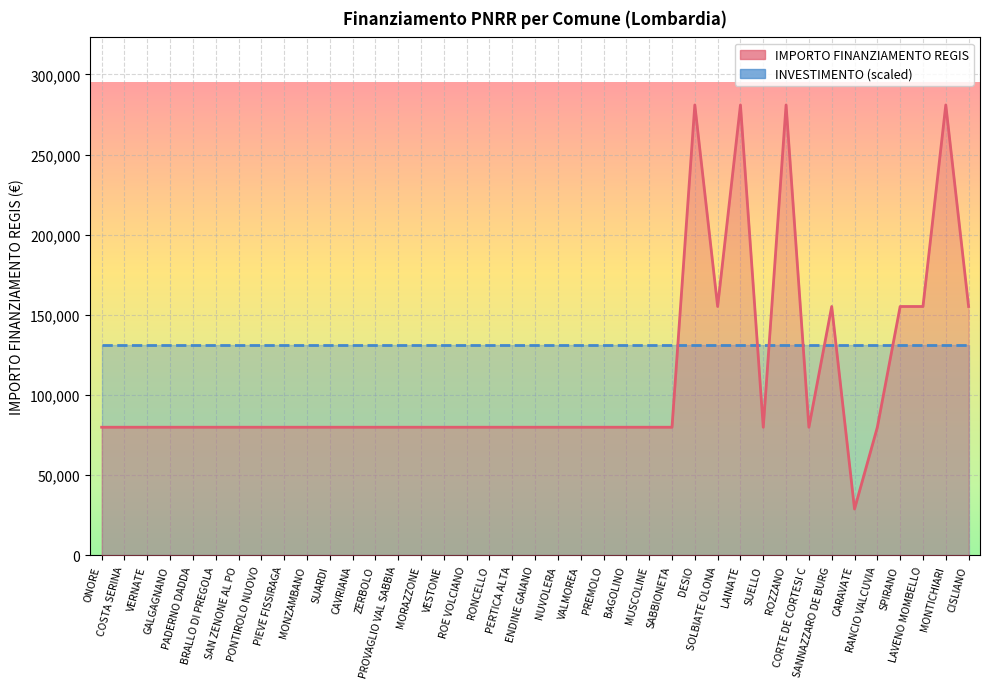

Where is the data nearest to the value 154917?

SOLBIATE OLONA